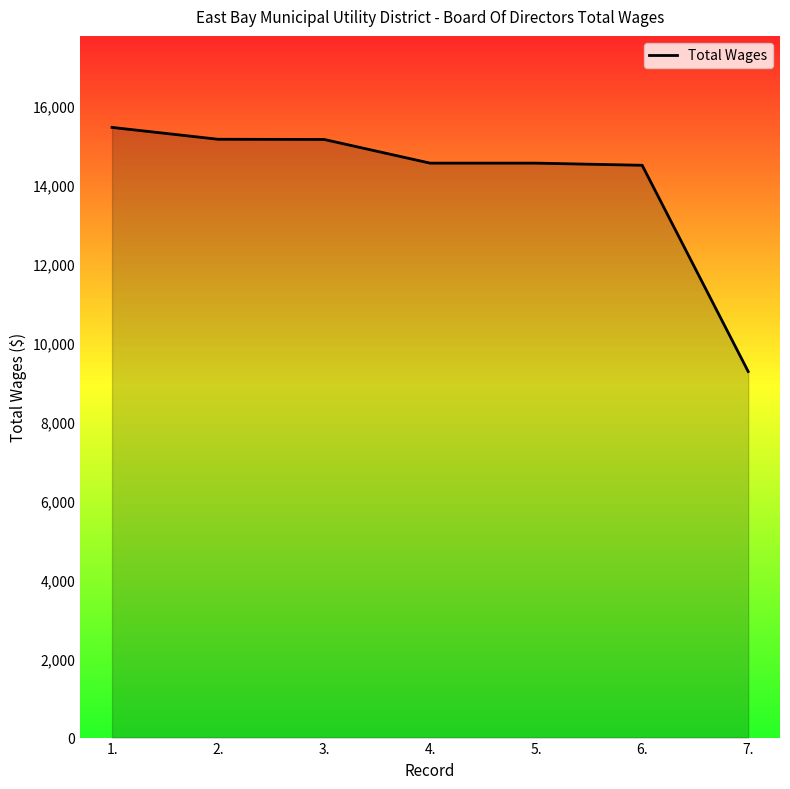

Read the value at 1..

15457